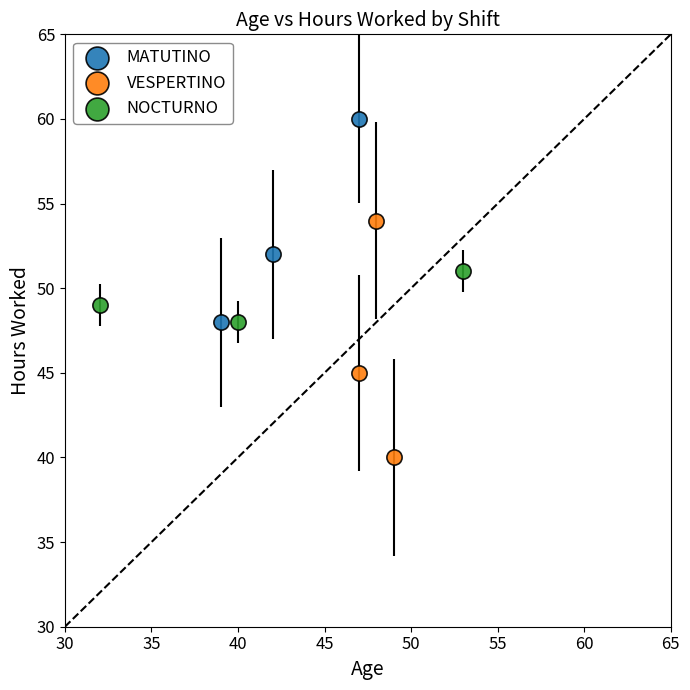

Which series has the widest spread of Y values?

VESPERTINO